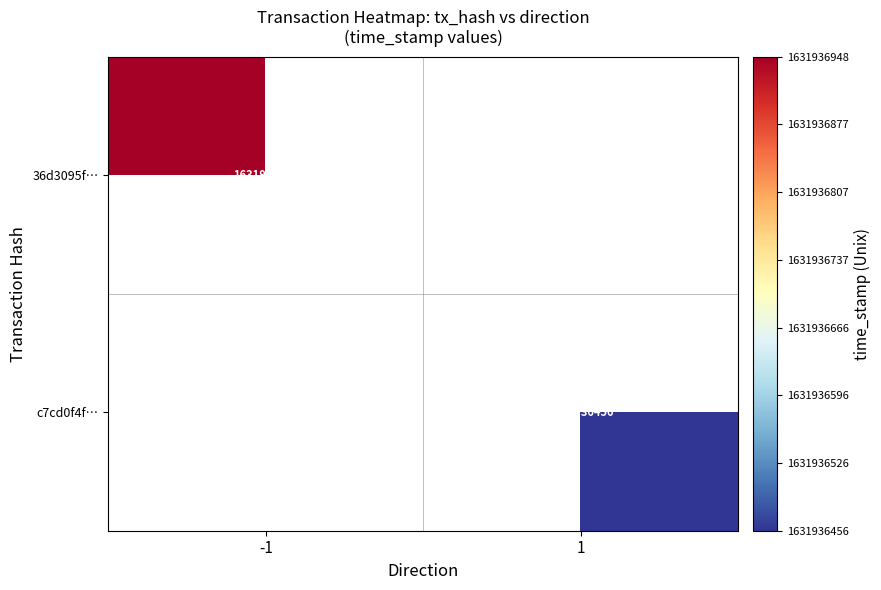

What is the greatest value displayed?

1631936948